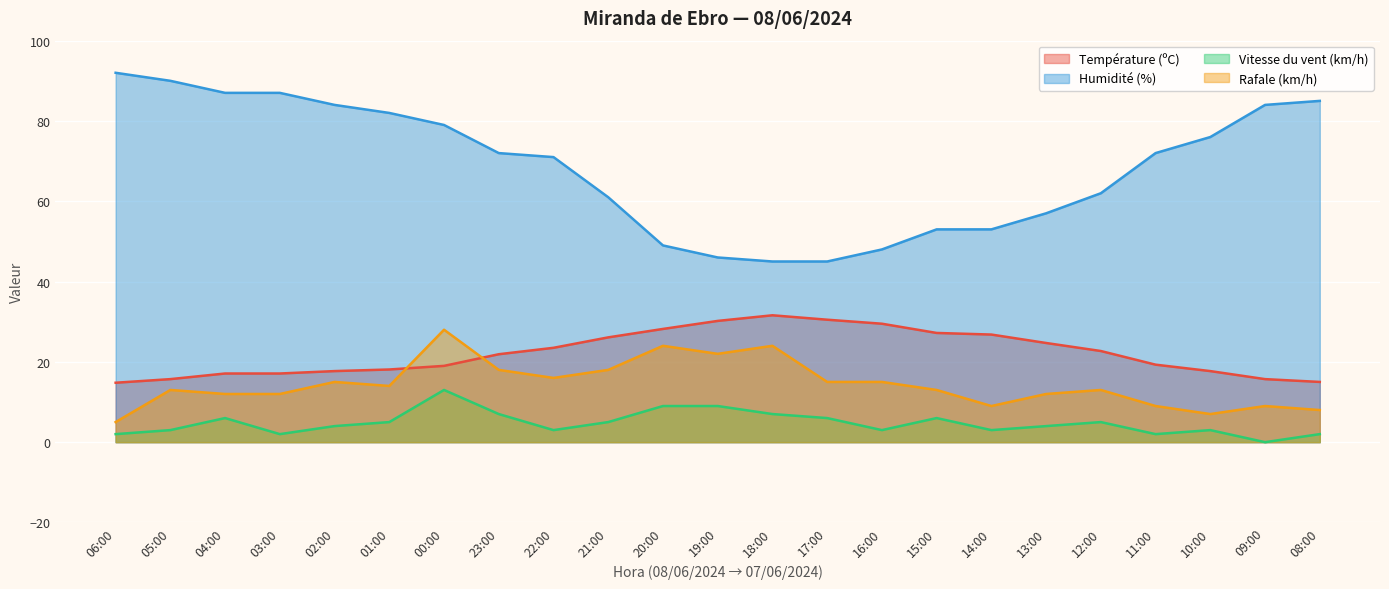

What is the average value of the Température (ºC) series?

22.2